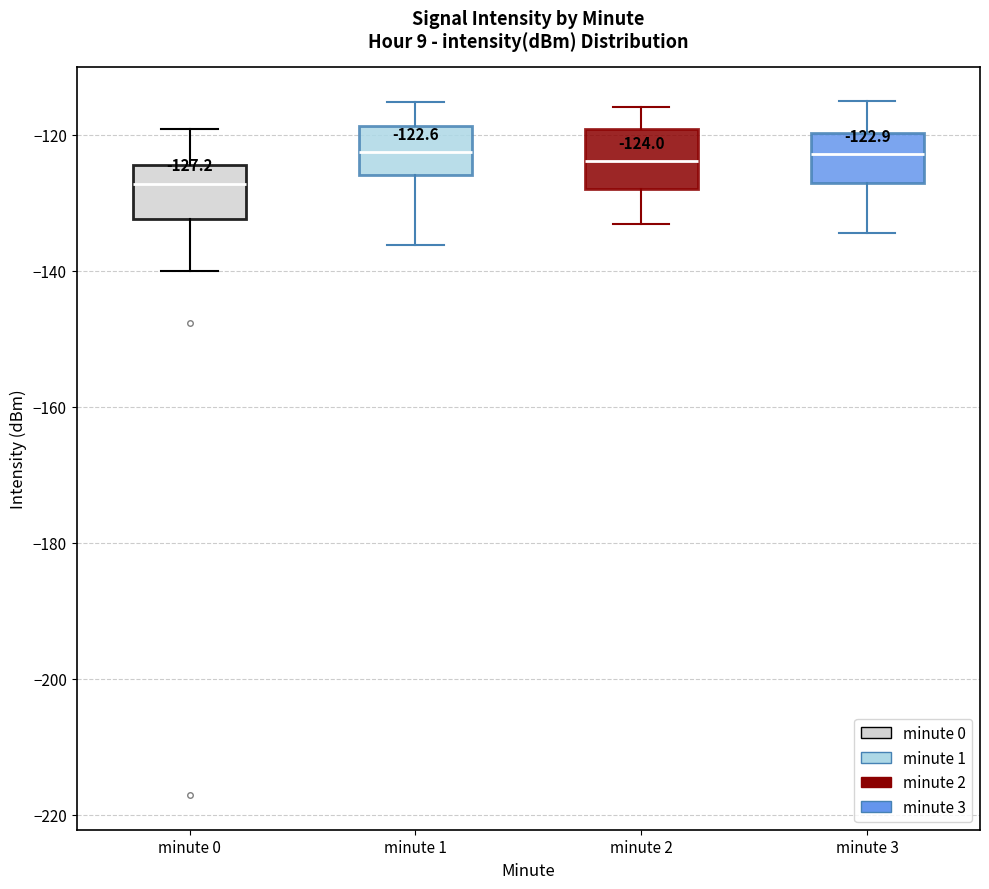

Which box's median line is the lowest?

minute 0